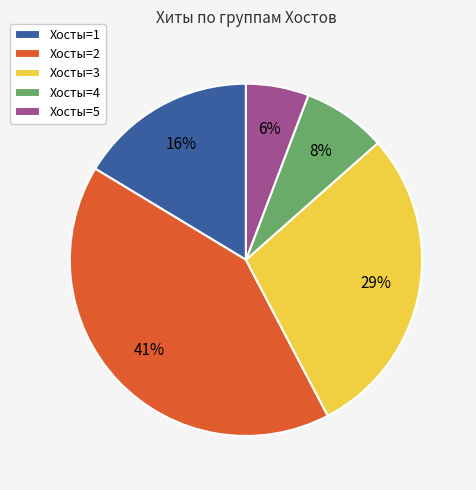

Between Хосты=3 and Хосты=4, which is larger?

Хосты=3